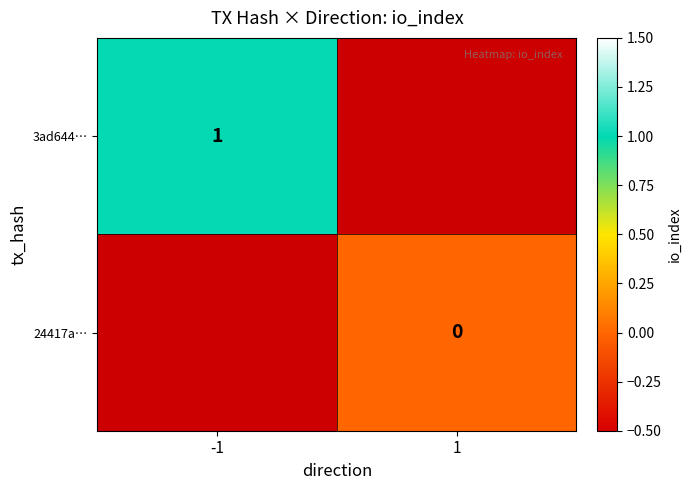

Is it true that 3ad644… equals 1 at -1?

True